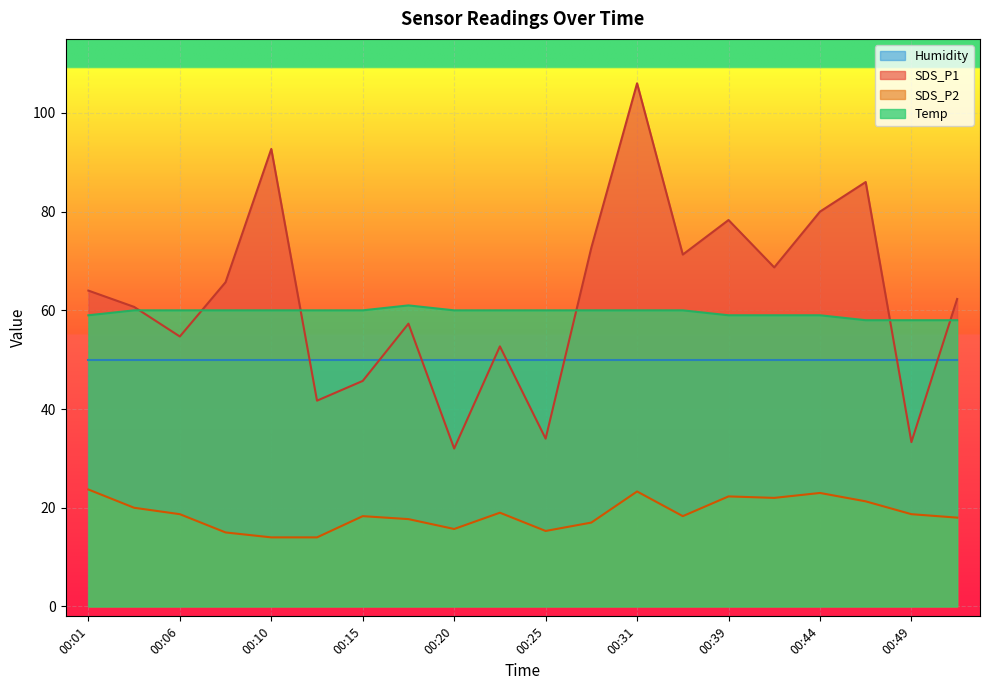

Where do SDS_P1 and Temp first cross each other?

00:03 and 00:06